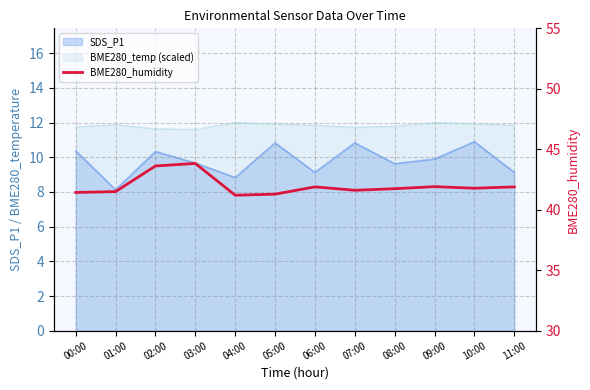

Which label corresponds to the smallest value in the chart?

04:00